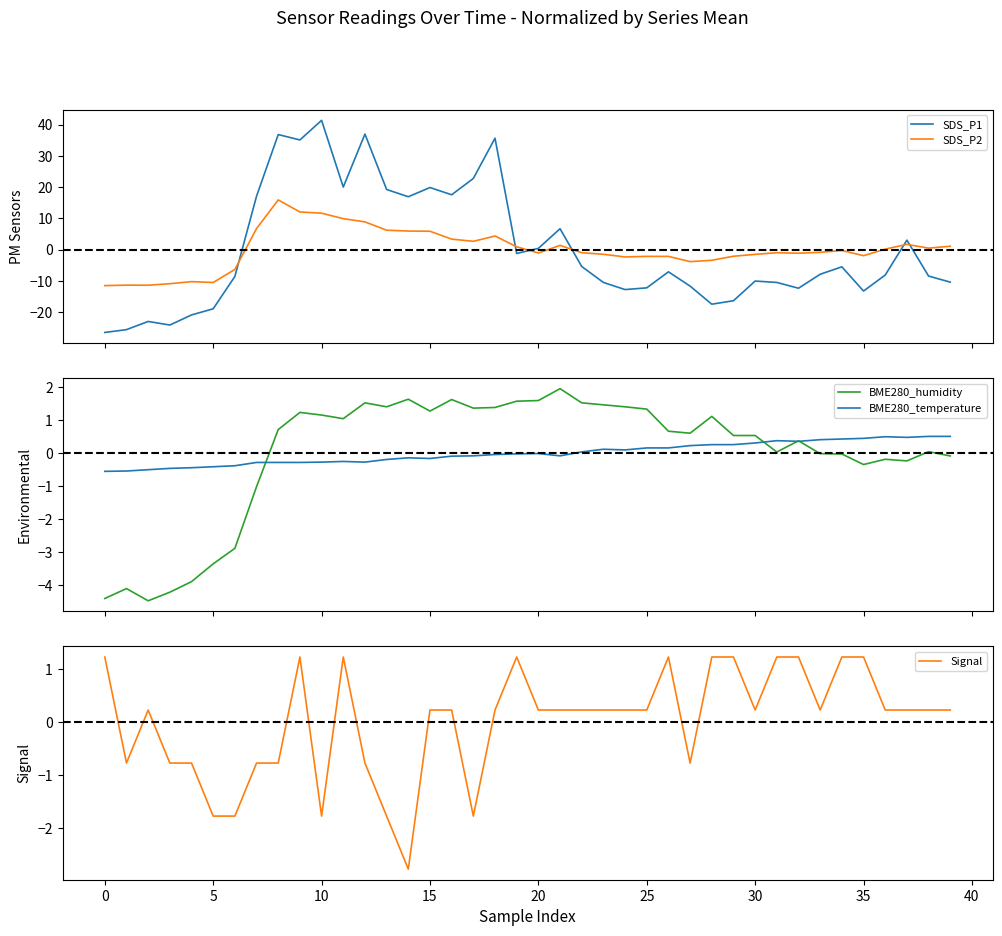

What is the highest value of the SDS_P2 series?

15.9